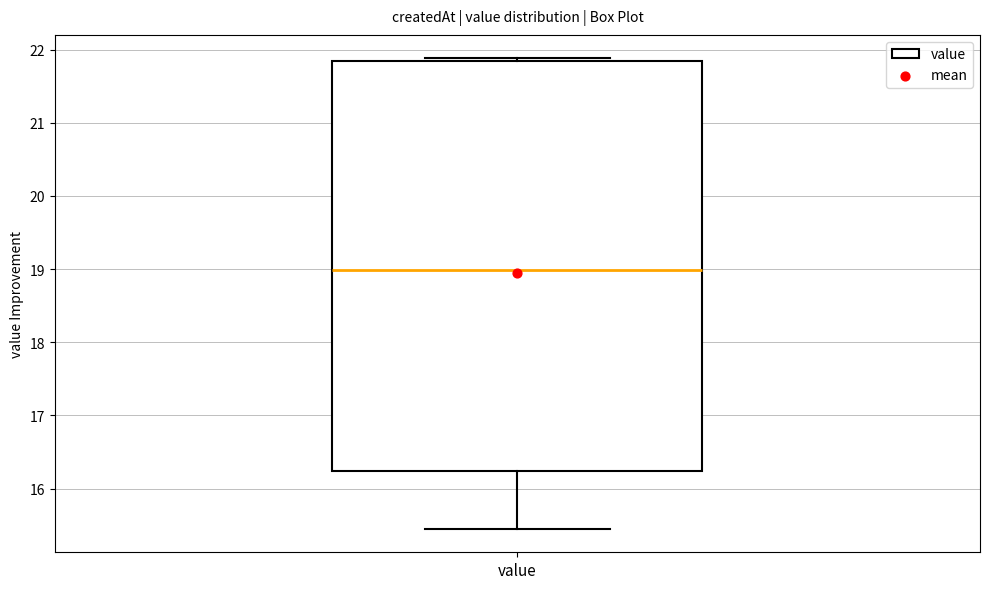

Read this box plot against the y-axis: the position of the median line, the range covered by the box, and the ends of both whiskers. The values are not printed on the chart, so give them approximately, as read against the axis.

median 19.0, box 16.2 to 21.9, whiskers 15.5 to 21.9